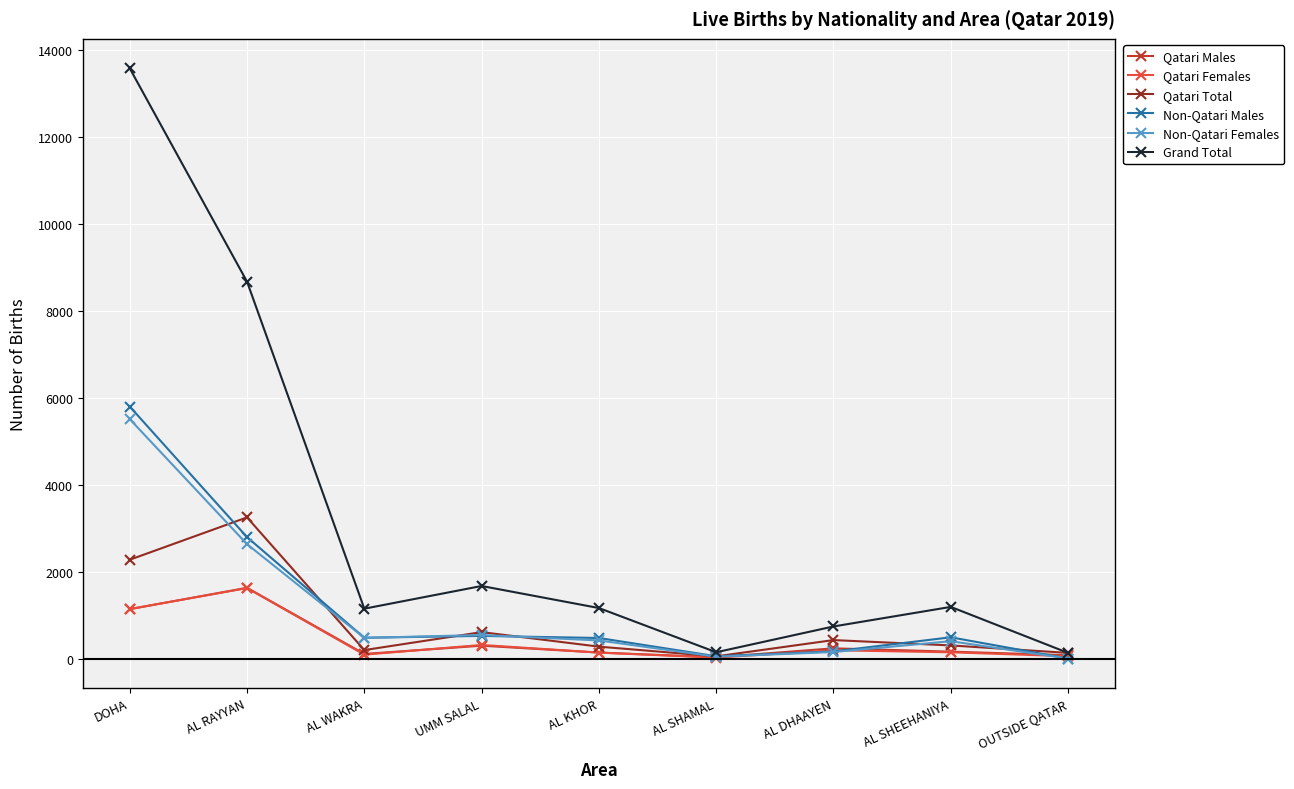

What is the label of the 7th point from the right?

AL WAKRA